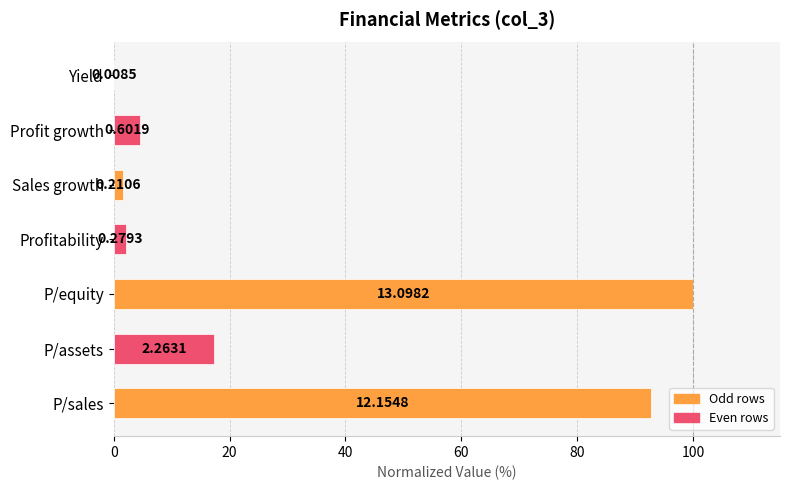

What is the average value?

31.2